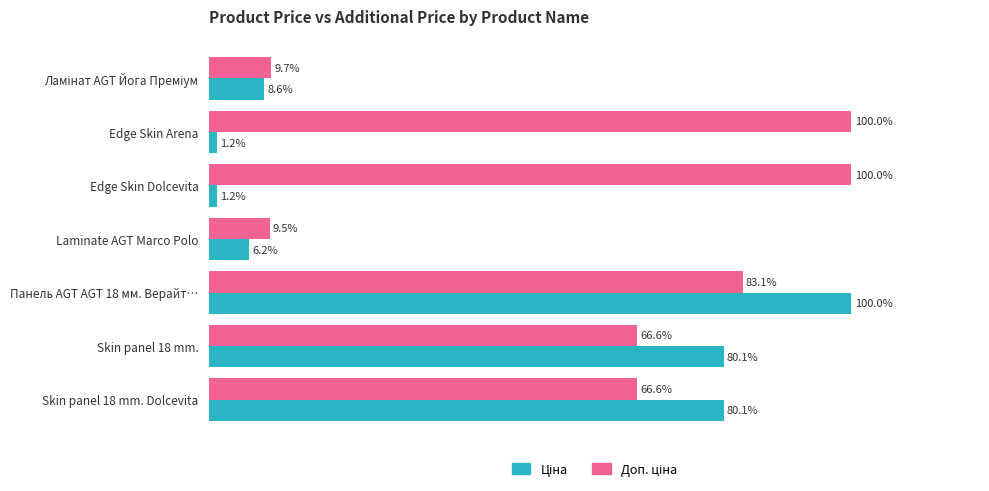

At which category is the sum across all series the highest?

Панель AGT AGT 18 мм. Верайт…